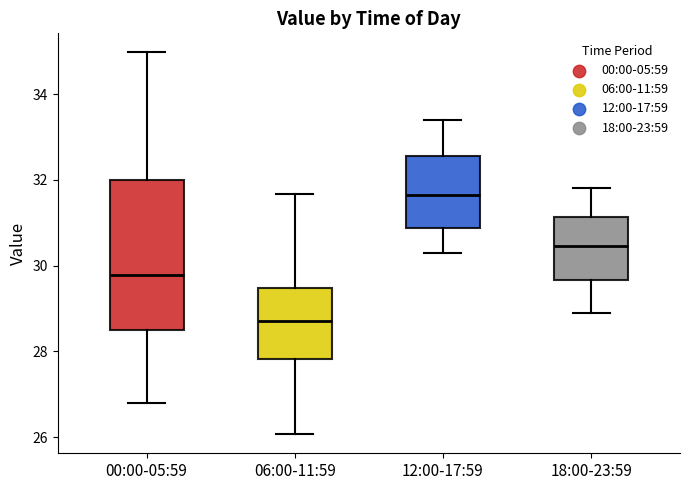

Comparing the boxes themselves (not the whiskers), which one is the tallest?

00:00-05:59